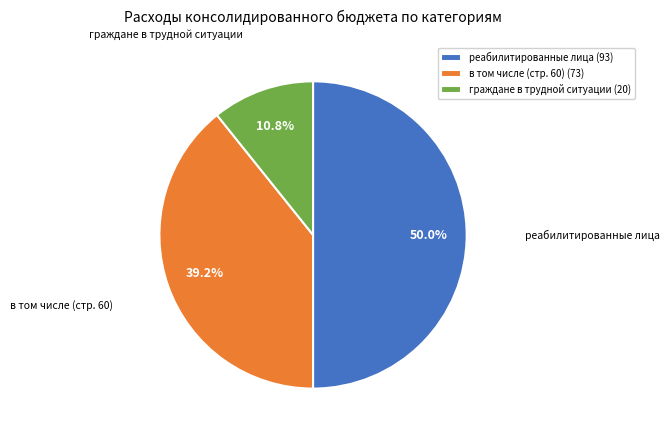

Which category has the biggest portion of the pie?

реабилитированные лица (93)